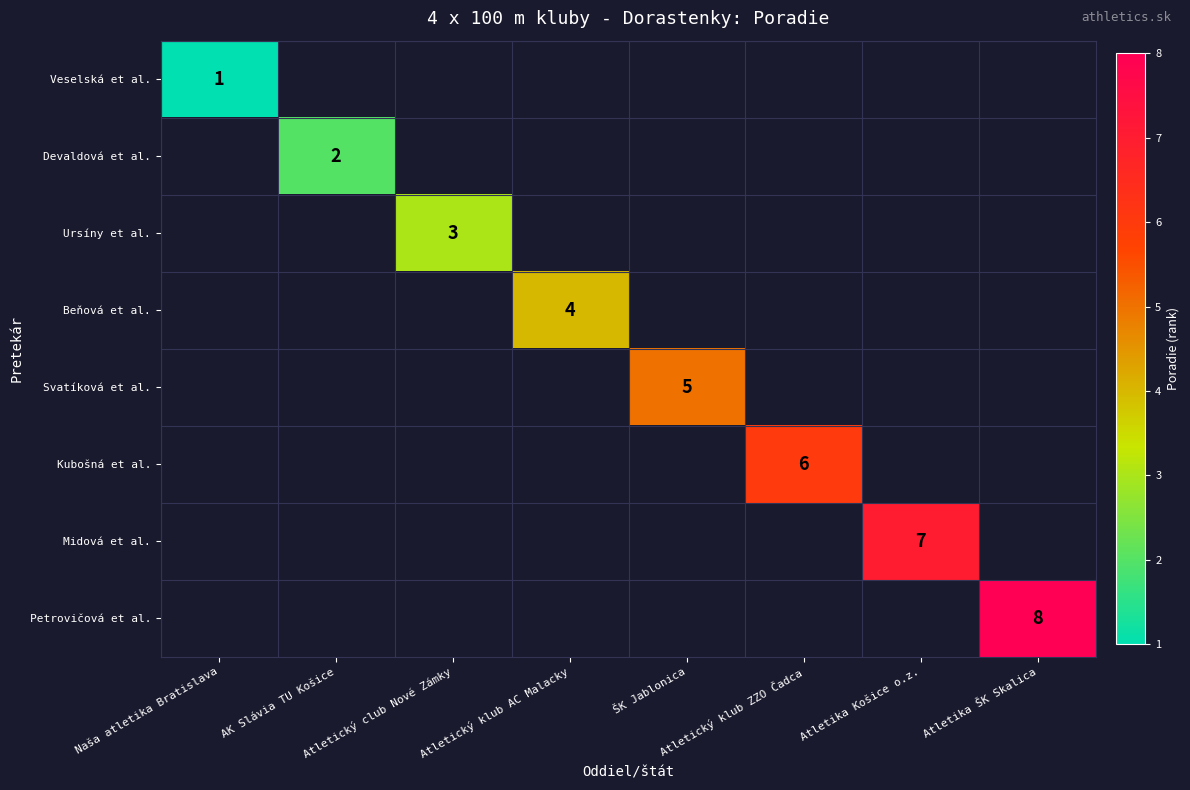

True or false: Midová et al. has a value of 7 at Atletika Košice o.z..

True